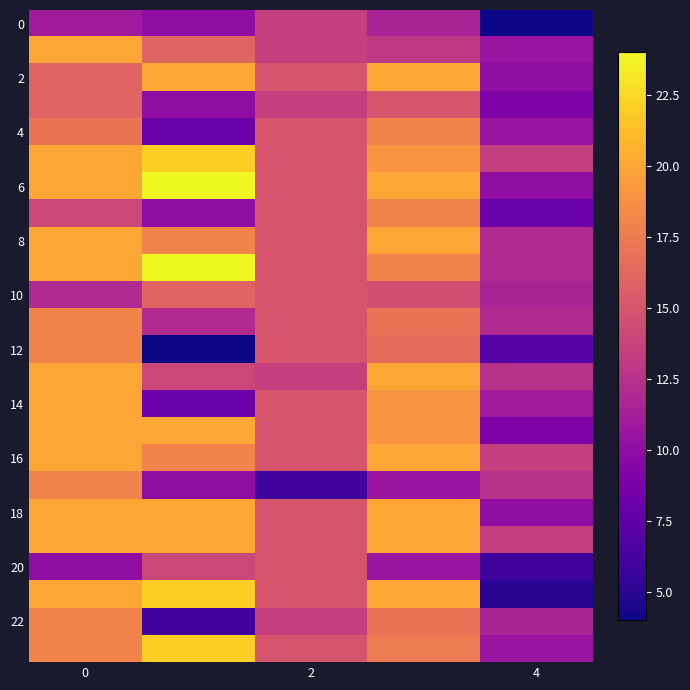

Count the number of categories in the chart.

5